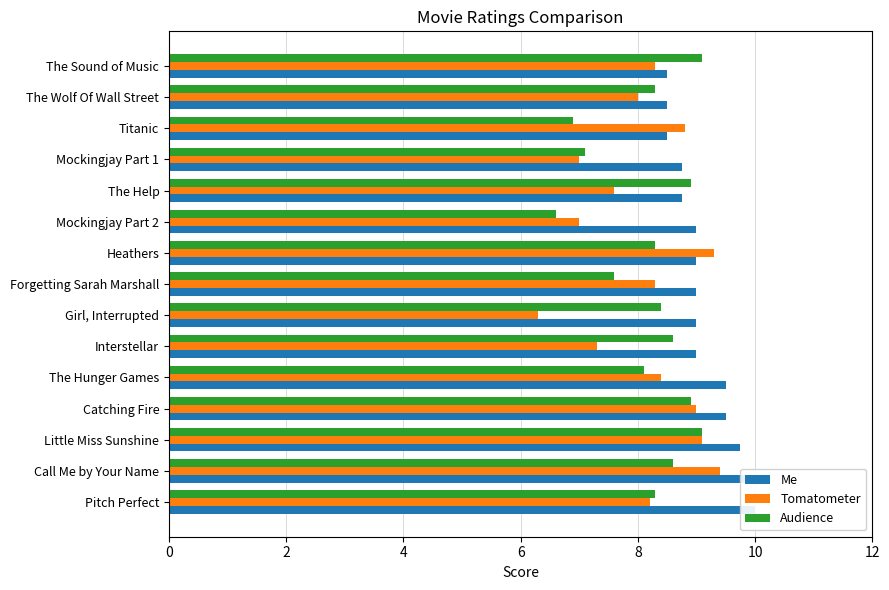

What are all the series names shown in the legend?

Me, Tomatometer, Audience